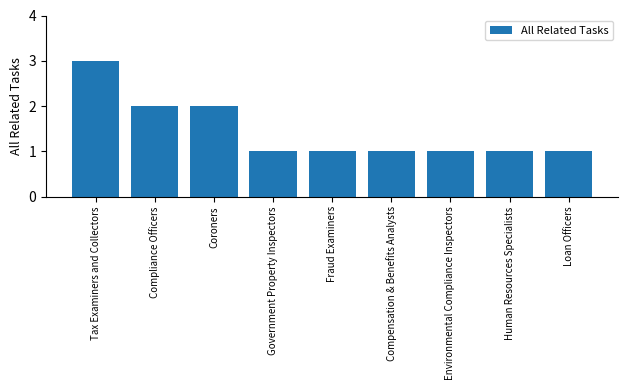

What is the change in value from Coroners to Compensation & Benefits Analysts?

-1